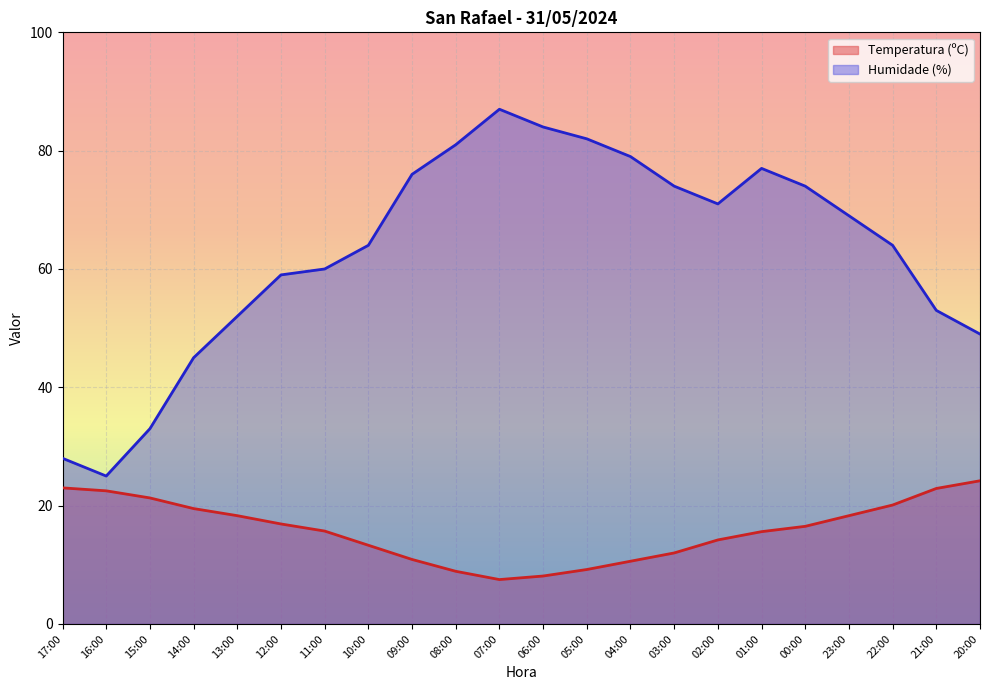

Which series has the largest total across all categories?

Humidade (%)